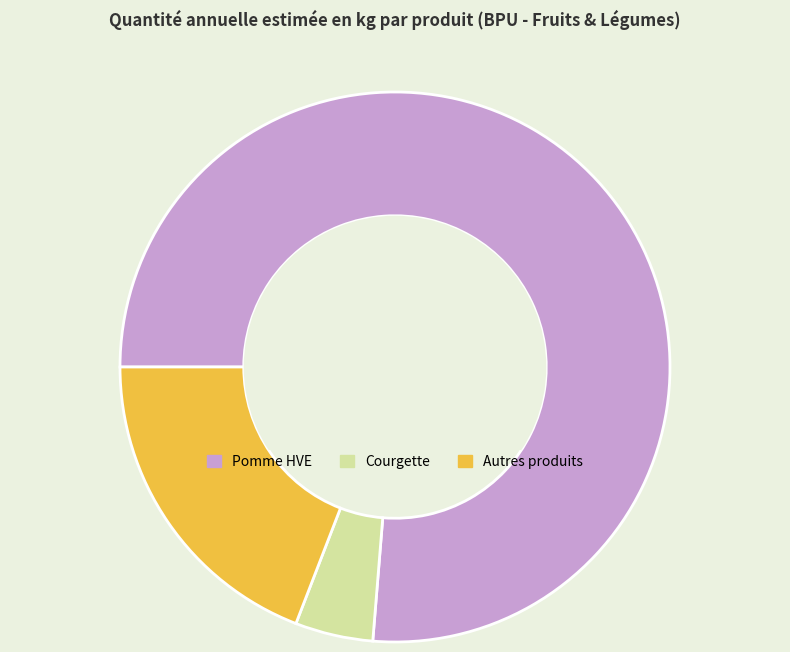

Which category has the biggest portion of the pie?

Pomme HVE